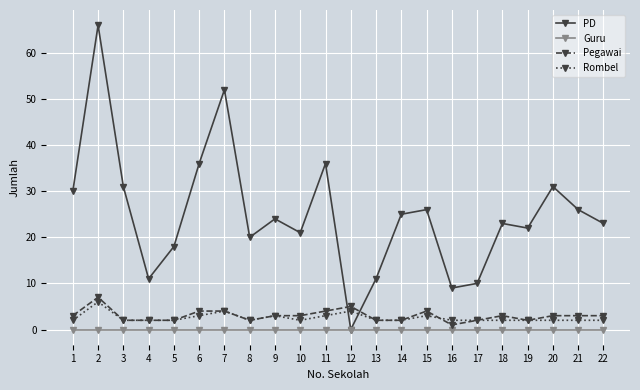

Where do PD and Rombel first cross each other?

11 and 12